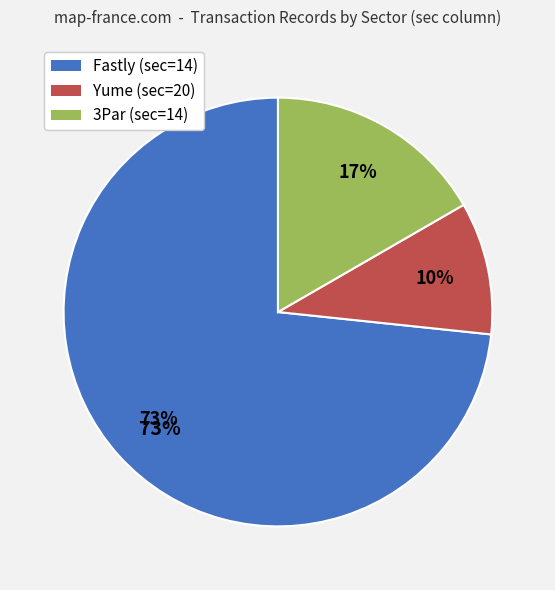

Count the number of slices in the pie.

3